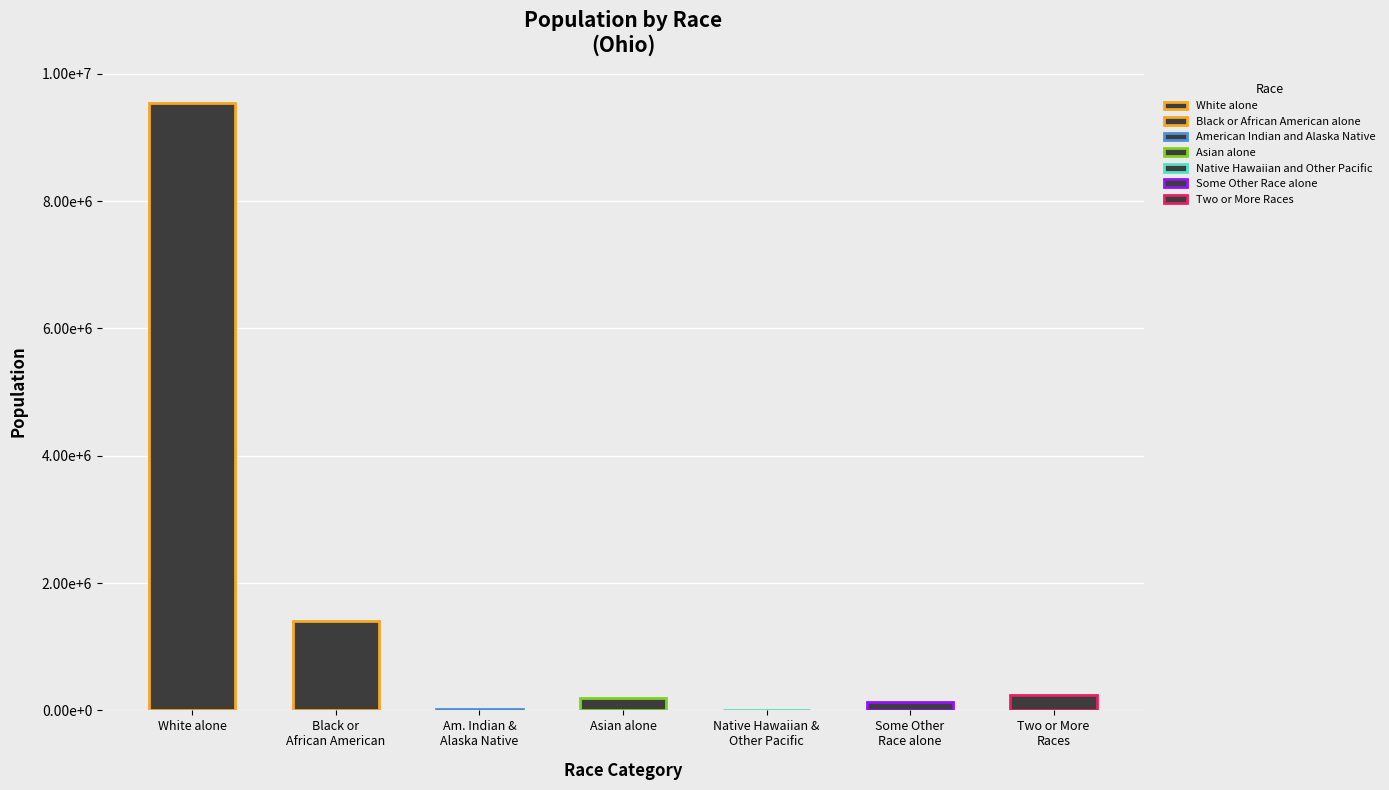

True or false: the data shows 4066 at Native Hawaiian &
Other Pacific.

True